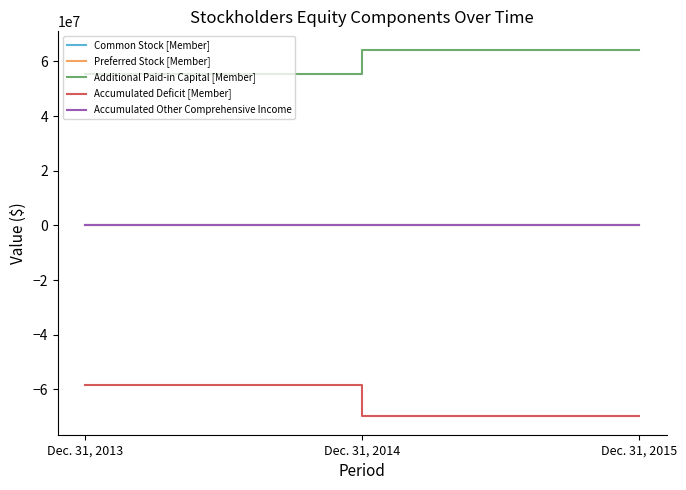

What is the smallest value displayed?

-69867118